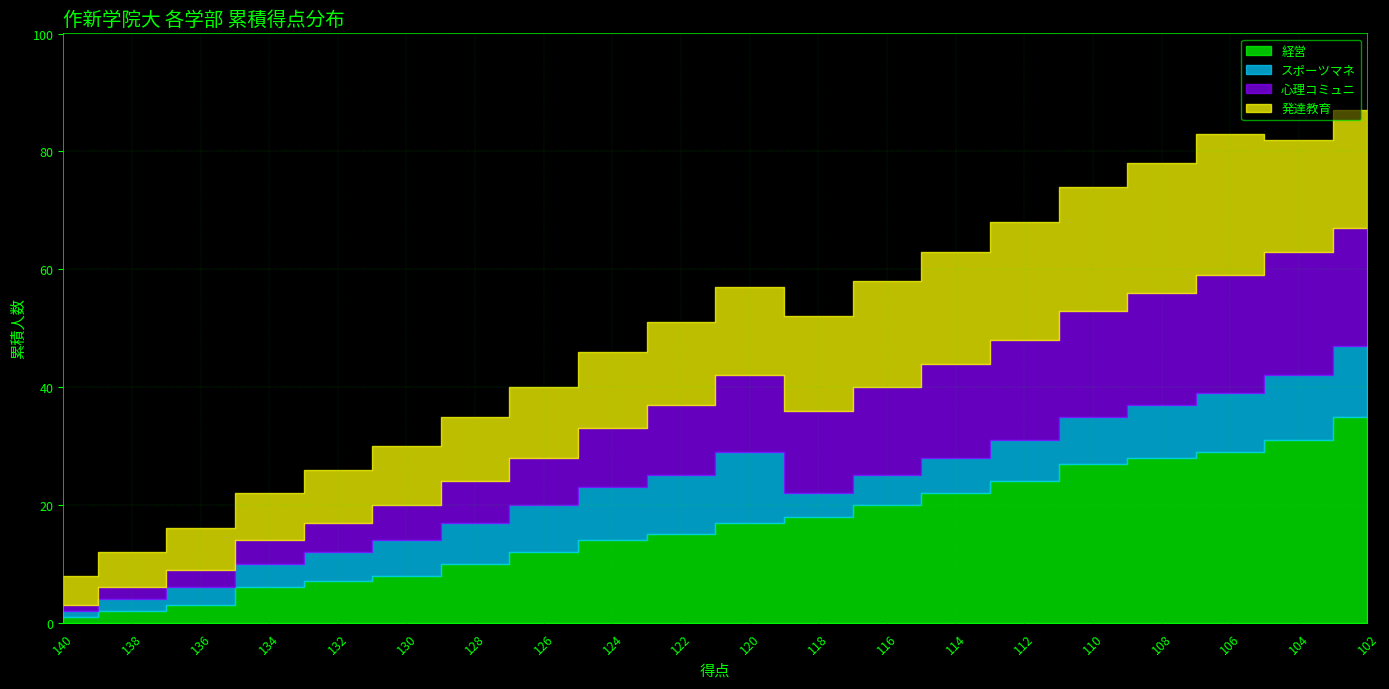

What is the total value across all series at 140?

8